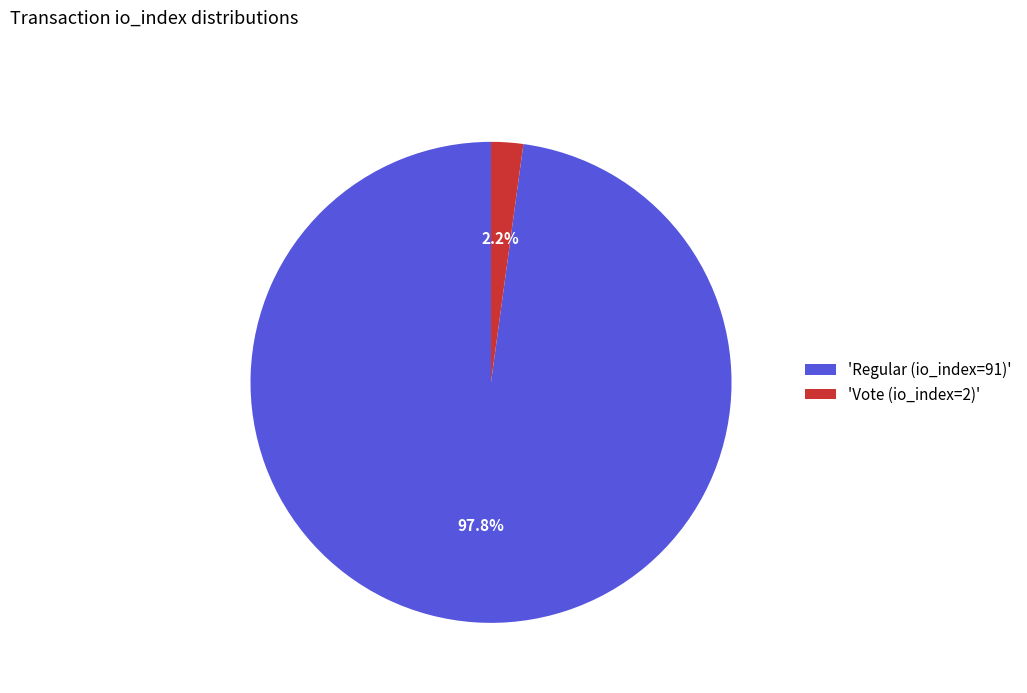

Rank the categories by value from highest to lowest.

'Regular (io_index=91)', 'Vote (io_index=2)'